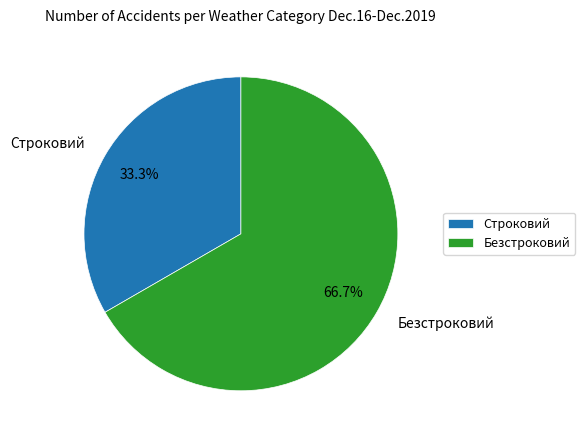

To the nearest percent, what portion does Строковий represent?

33%